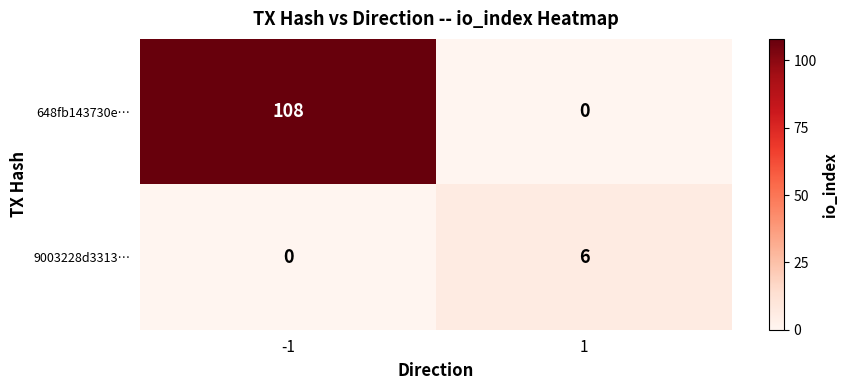

What is the spread (max minus min) of values at 1?

6